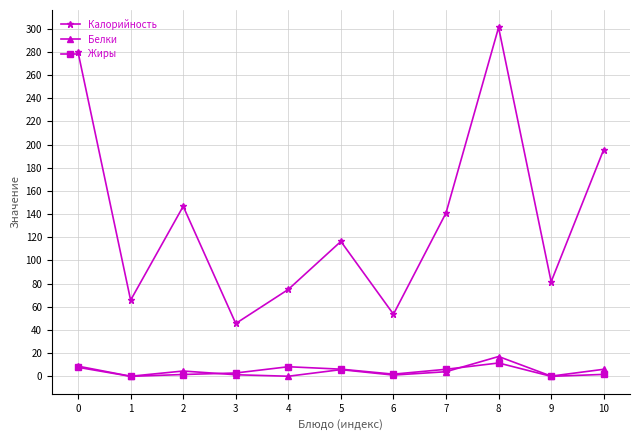

How many lines are shown in the chart?

3